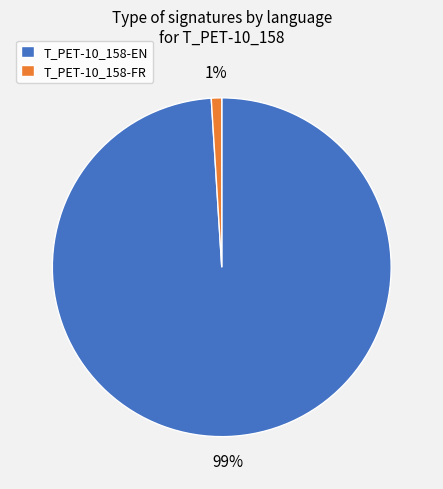

To the nearest percent, what is the combined percentage of T_PET-10_158-EN and T_PET-10_158-FR?

100%